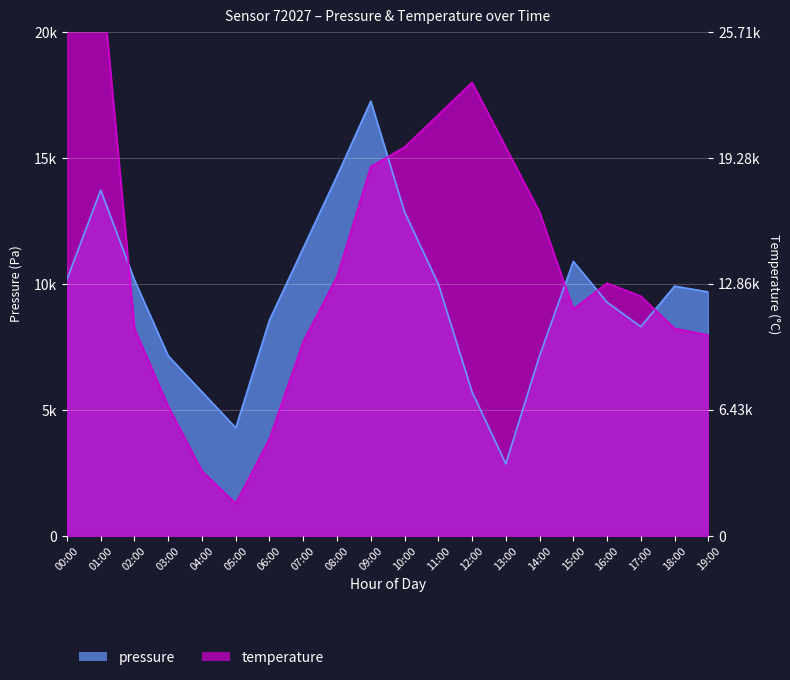

Where is the first local minimum for temperature?

05:00